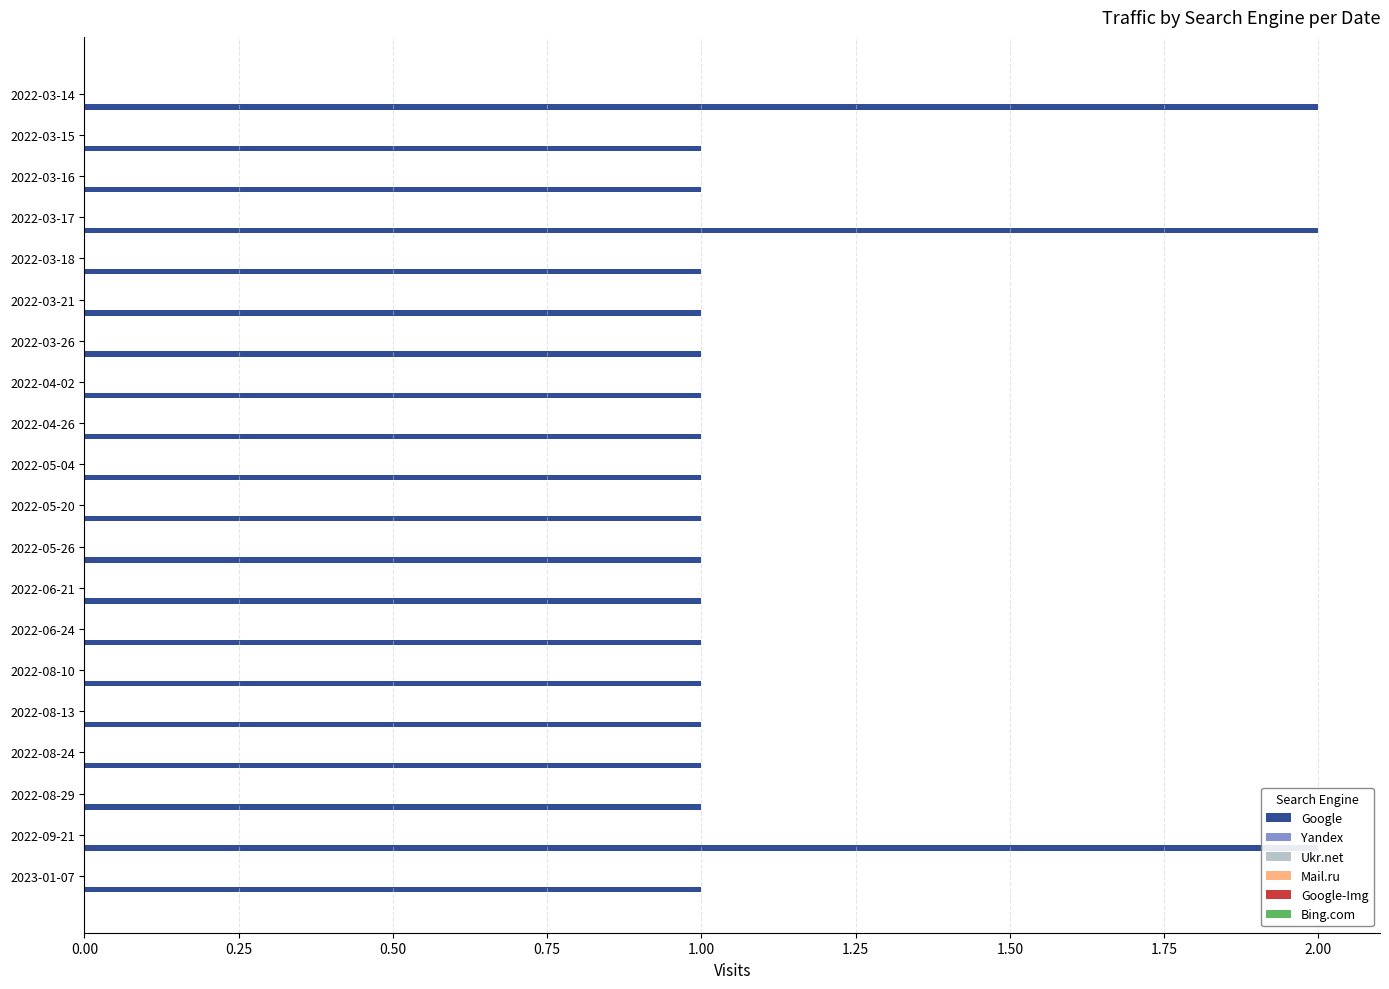

How many data points does each series have?

20